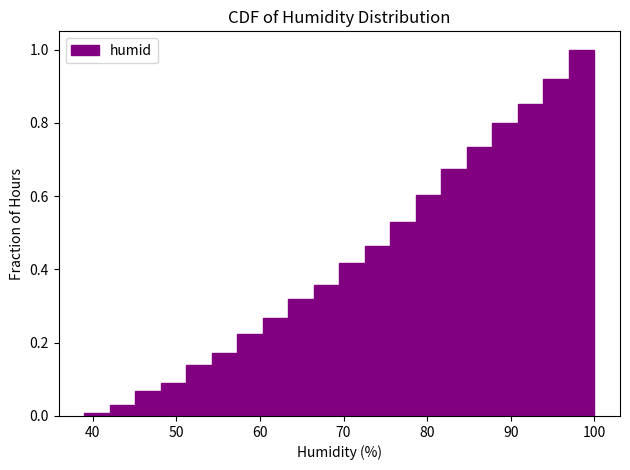

Around what value on the x-axis is the tallest bar? Give the approximate position of its centre, as read against the axis.

98